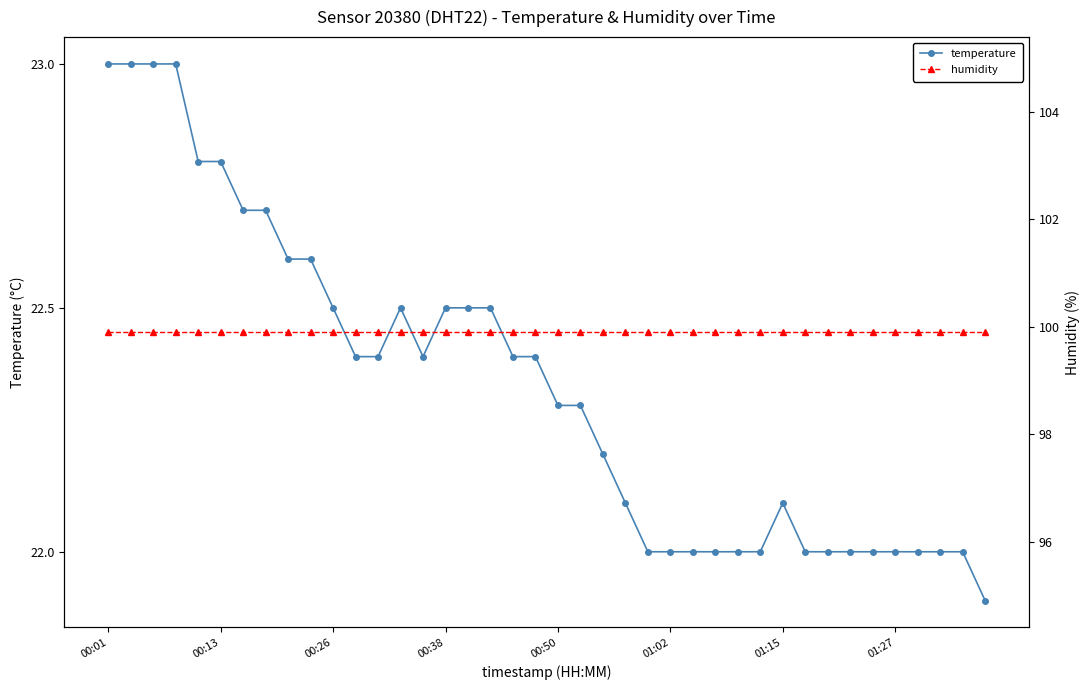

What is the difference between the second highest and minimum values in the temperature series?

1.1